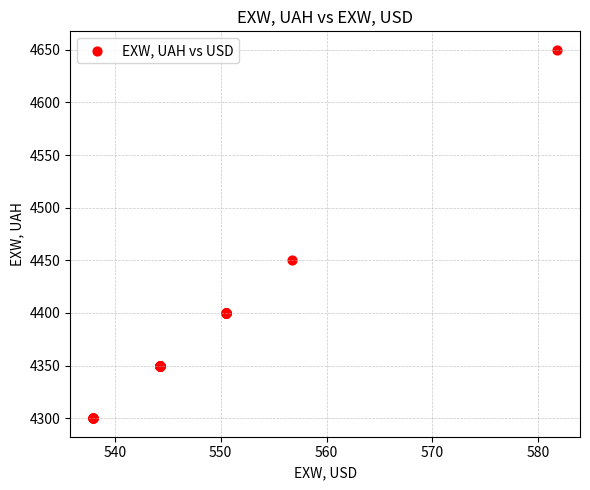

What Y value in the scatter plot is closest to 4475?

4450